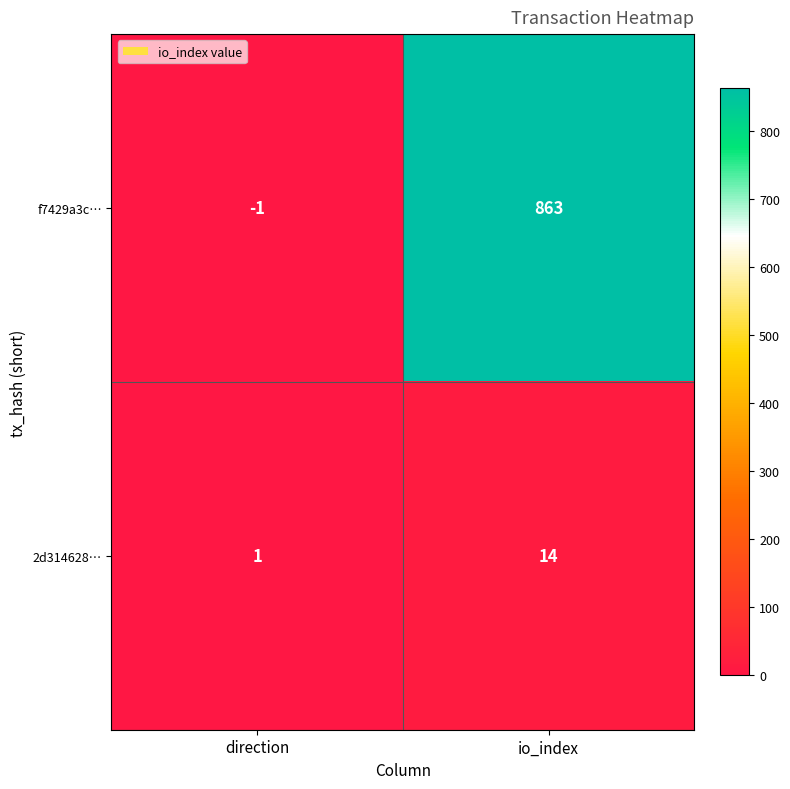

Reading right to left, list all the values displayed in this chart.

f7429a3c…: 863	-1
2d314628…: 14	1